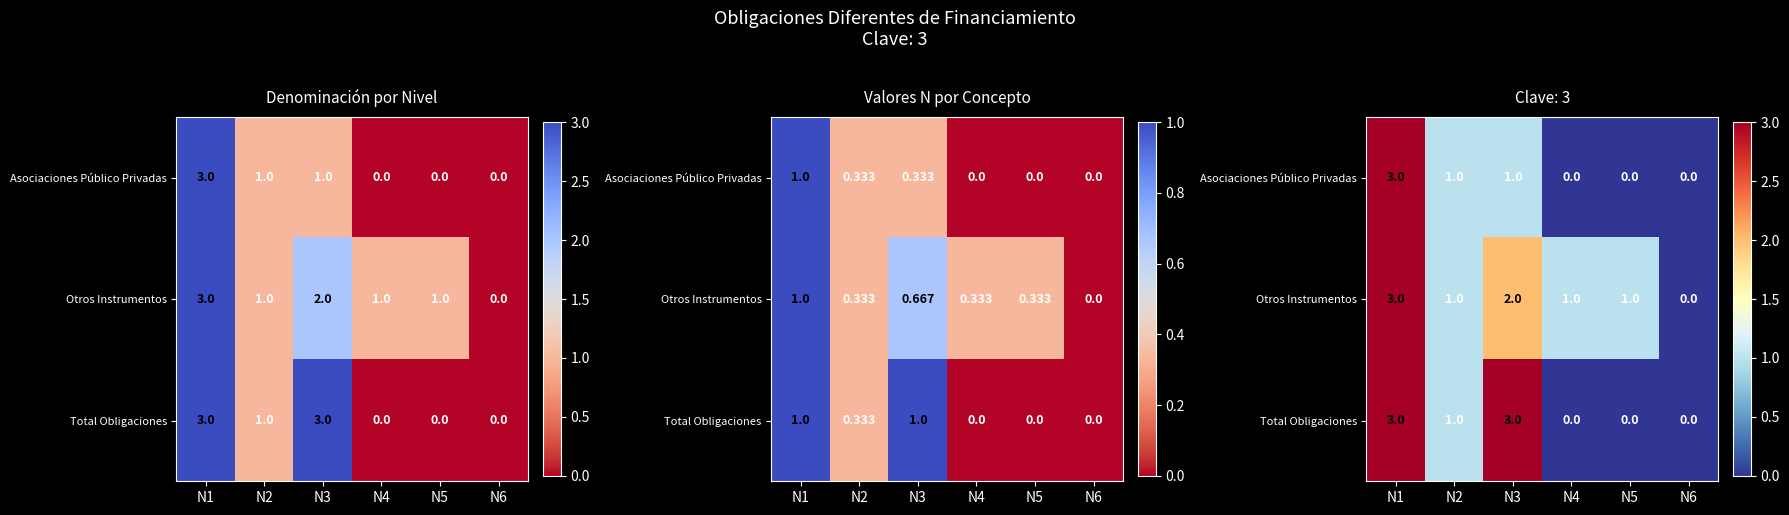

True or false: Otros Instrumentos has a value of 1 at N2.

True